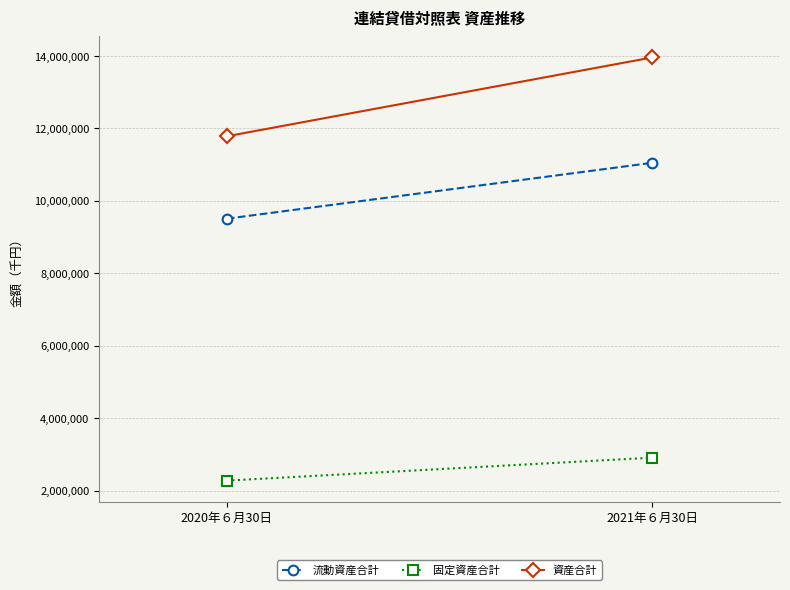

Rank the series by their average value, from highest to lowest.

資産合計, 流動資産合計, 固定資産合計